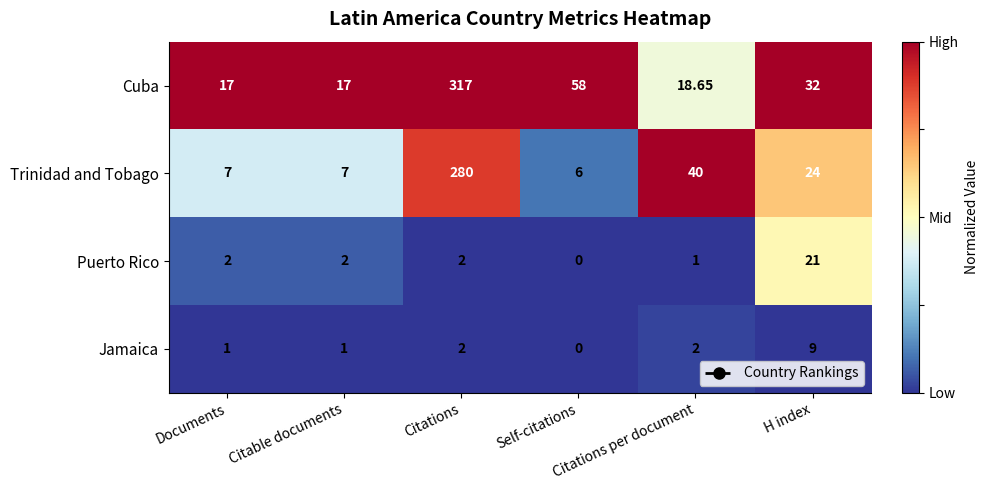

Which series has the largest total across all categories?

Cuba